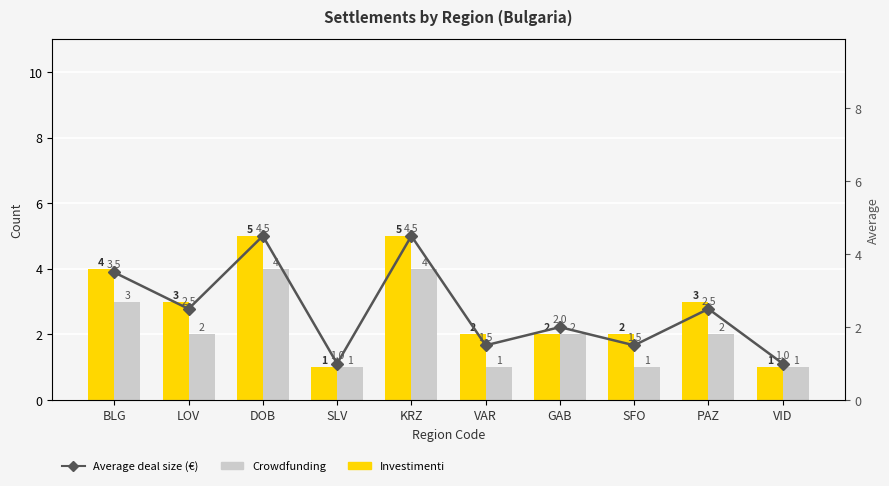

What are all the series names shown in the legend?

Investimenti, Crowdfunding, Average deal size (€)